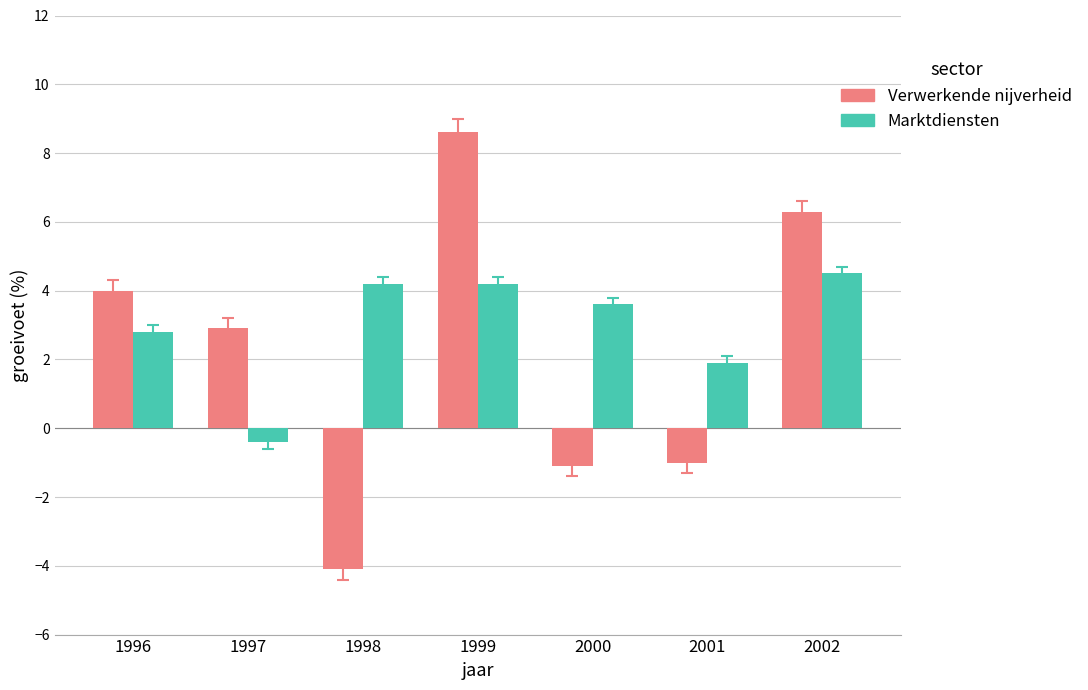

Between 1996 and 2000, which series saw the biggest shift?

Verwerkende nijverheid